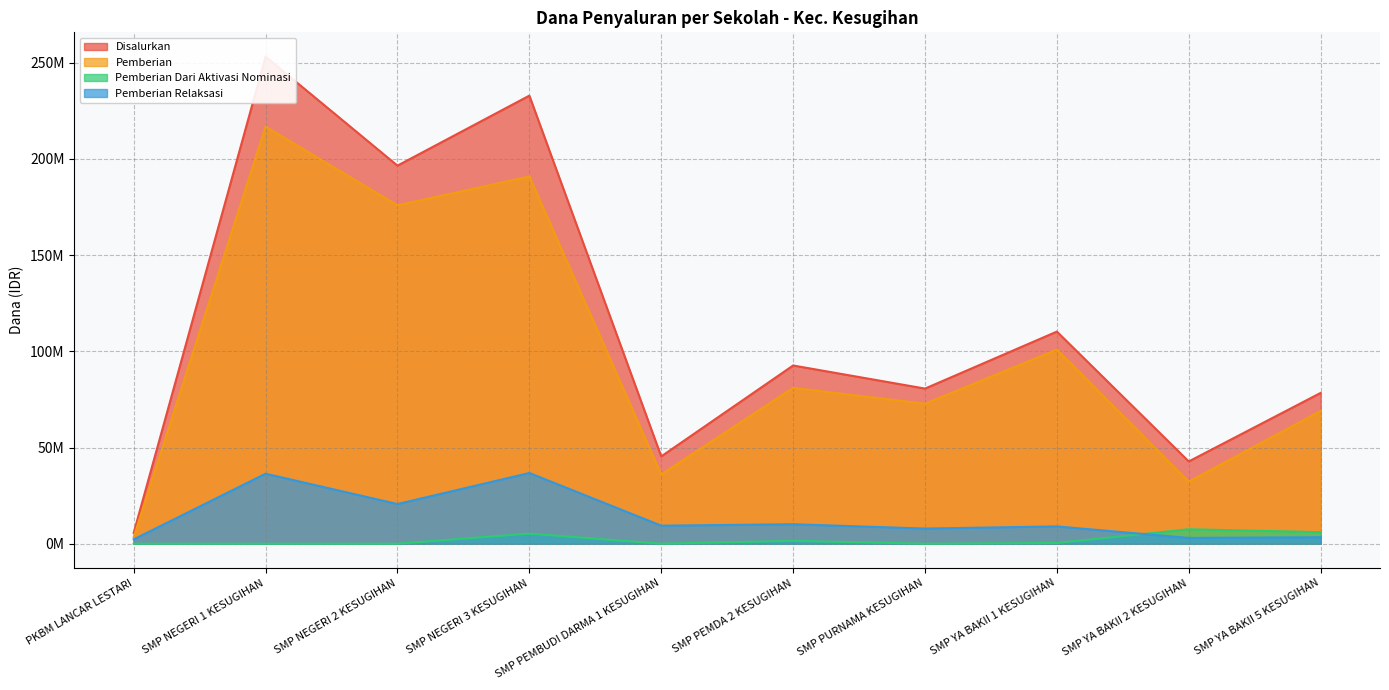

In Pemberian Relaksasi, how many points are higher than both neighbors (excluding endpoints)?

4